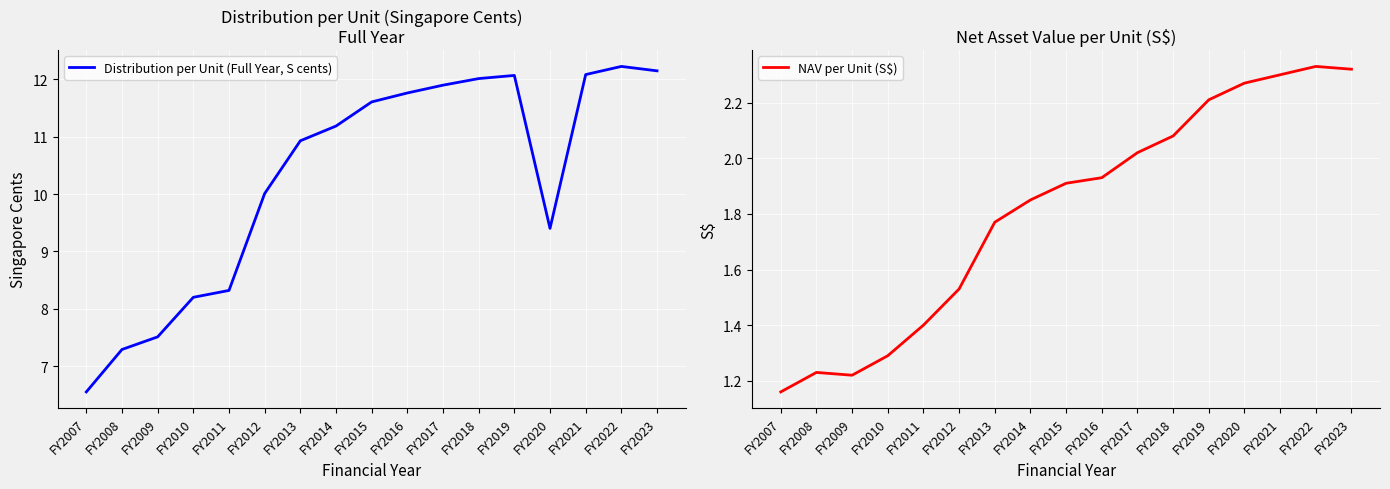

What is the lowest value of the NAV per Unit (S$) series?

1.2